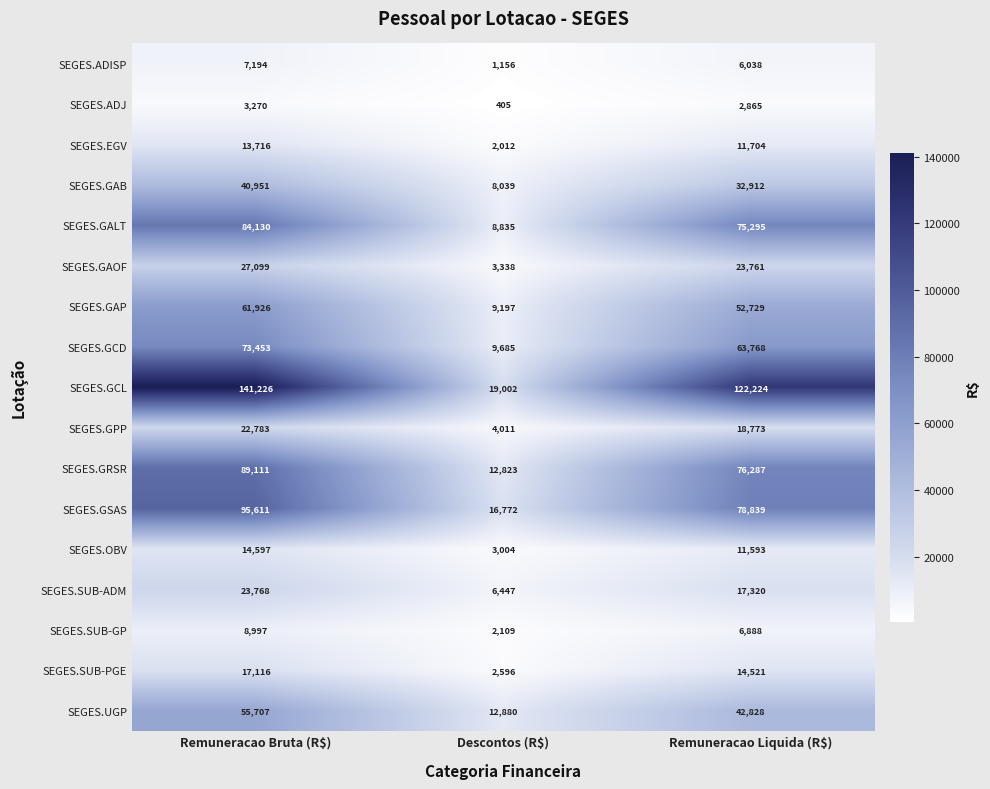

Which series has the largest total across all categories?

SEGES.GCL